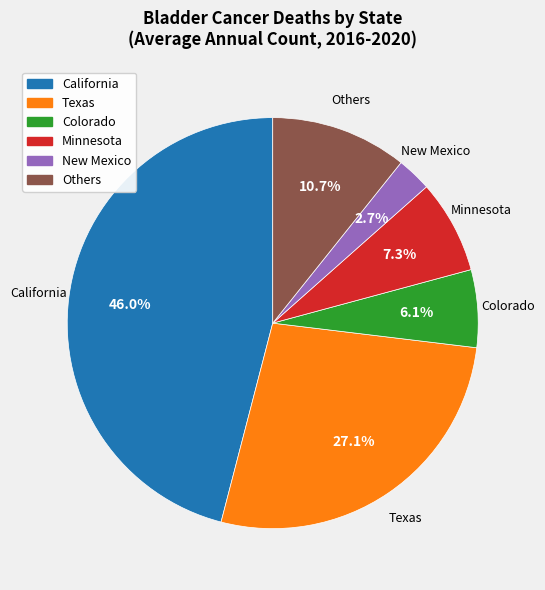

Is there a majority slice in this chart?

No